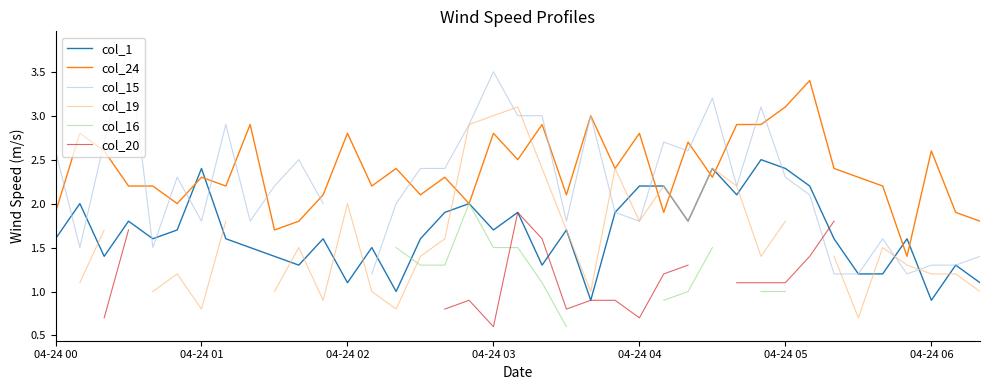

What is the average value of the col_24 series?

2.4